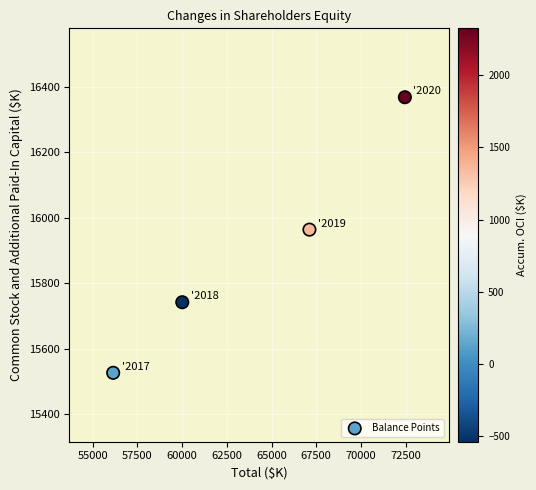

What Y value in the scatter plot is closest to 15947?

15964